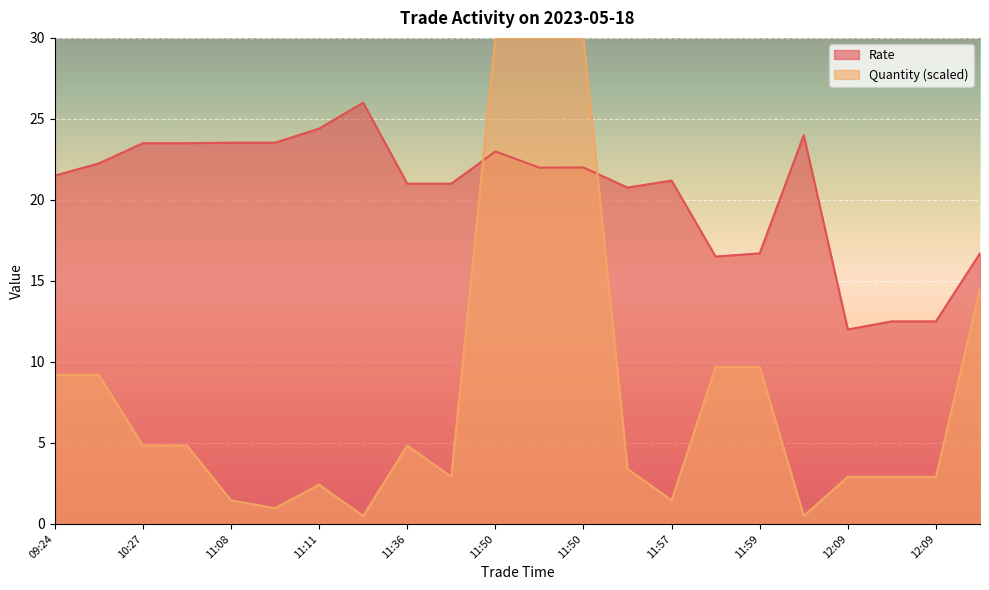

Does the chart display data point markers on the line(s)?

No